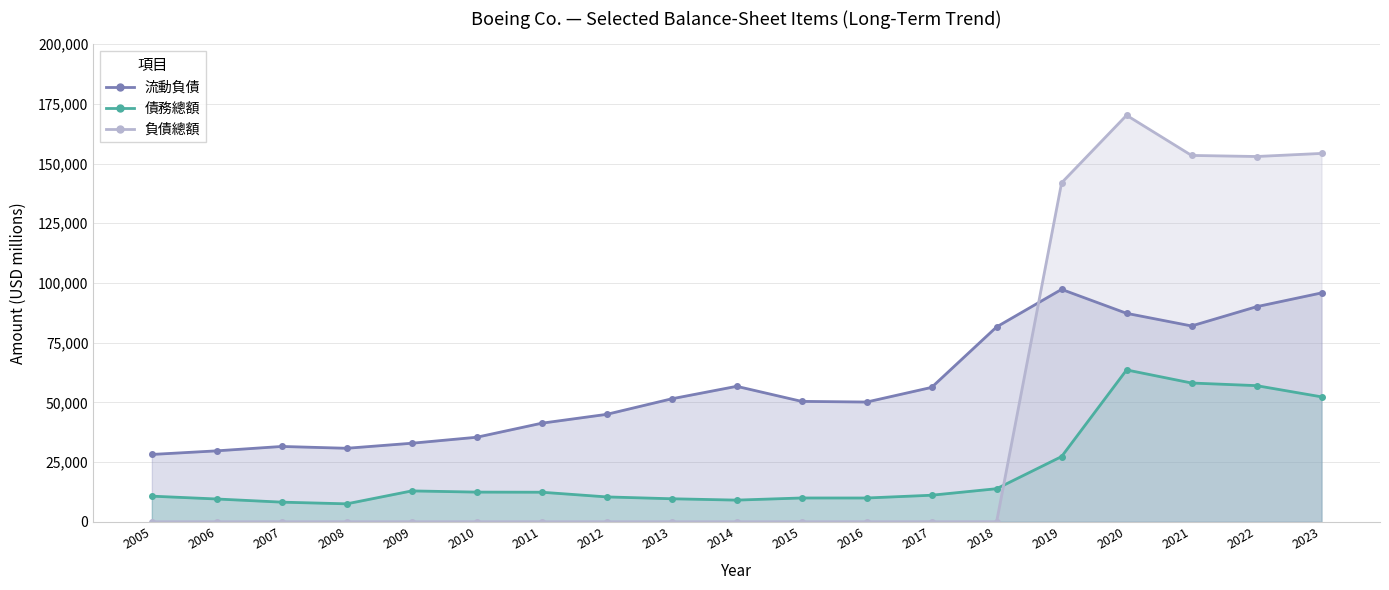

What value does the 流動負債 series have at 2005?

28188